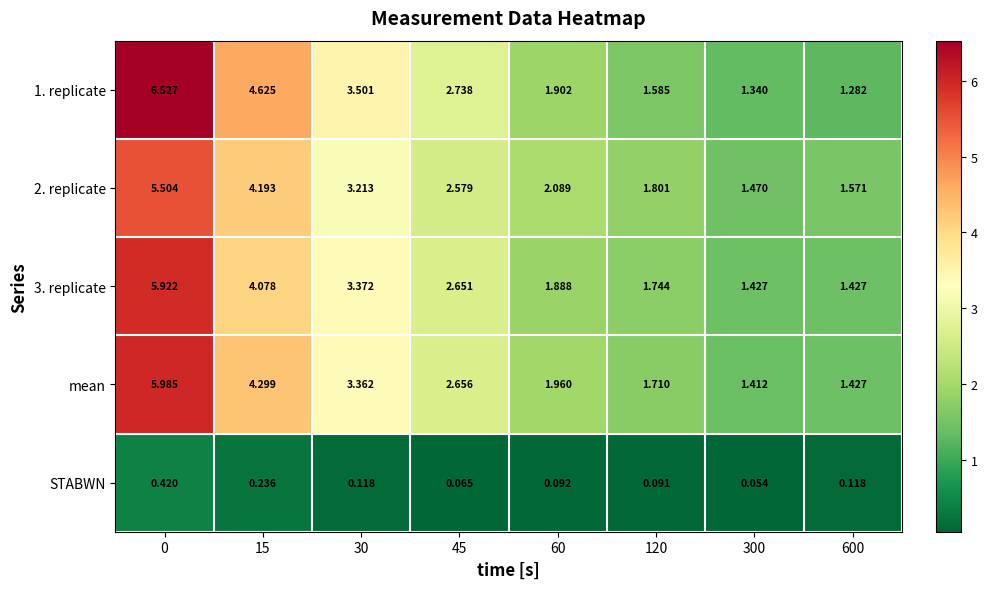

Which series has the largest total across all categories?

1. replicate